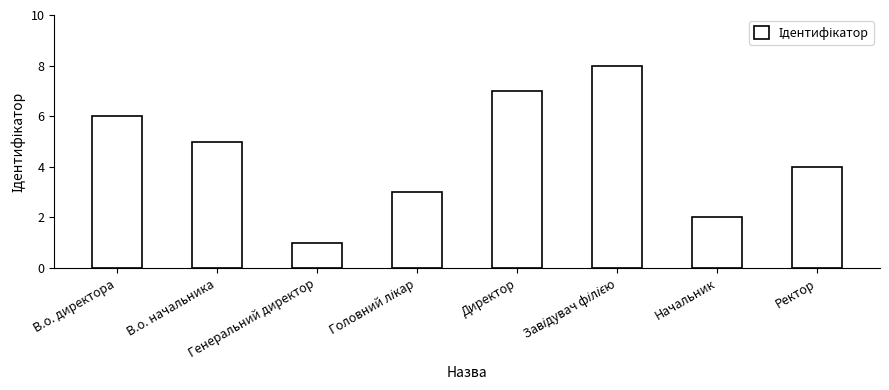

The chart shows a value of 5 at В.о. начальника. True or false?

True